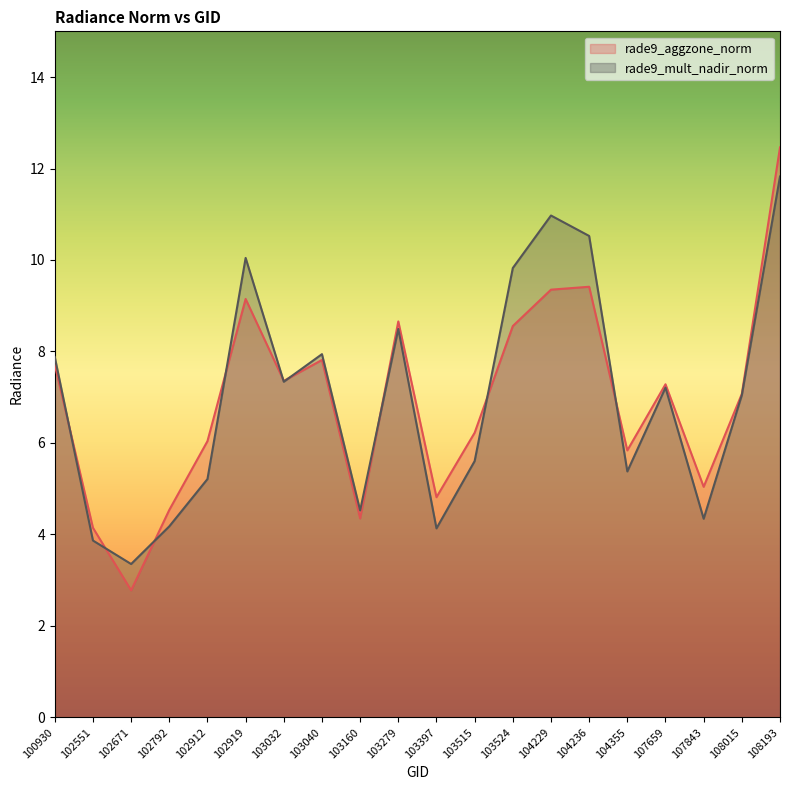

The value of rade9_mult_nadir_norm at 103279 is 8.5. True or false?

True